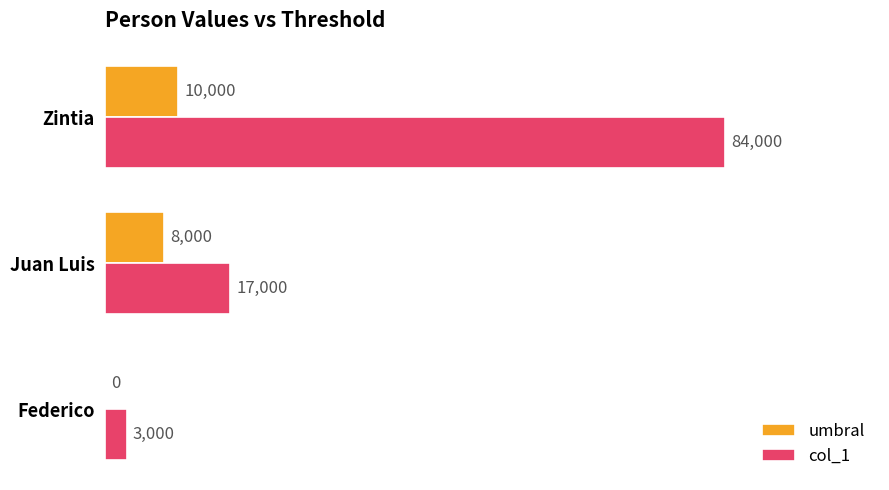

What is the sum of the col_1 values at Federico and Zintia?

87000